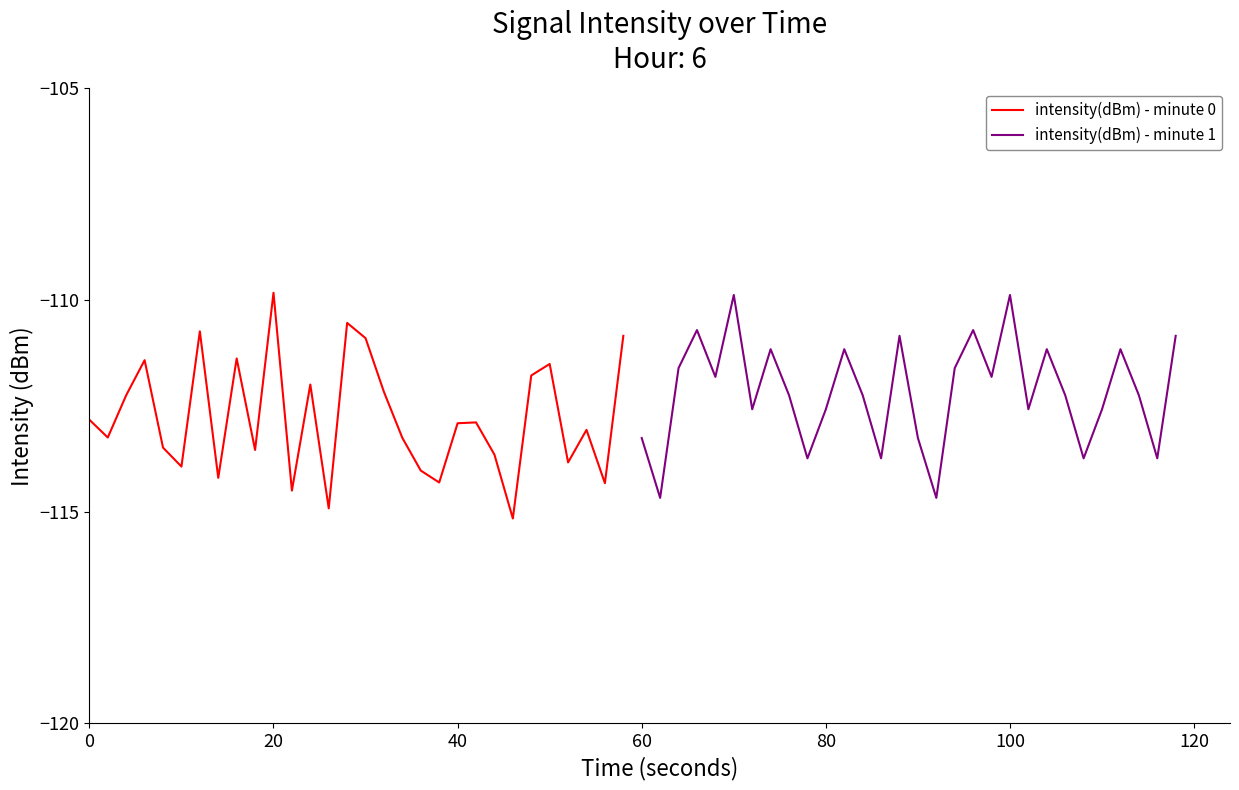

At which label does intensity(dBm) - minute 0 reach its peak?

20